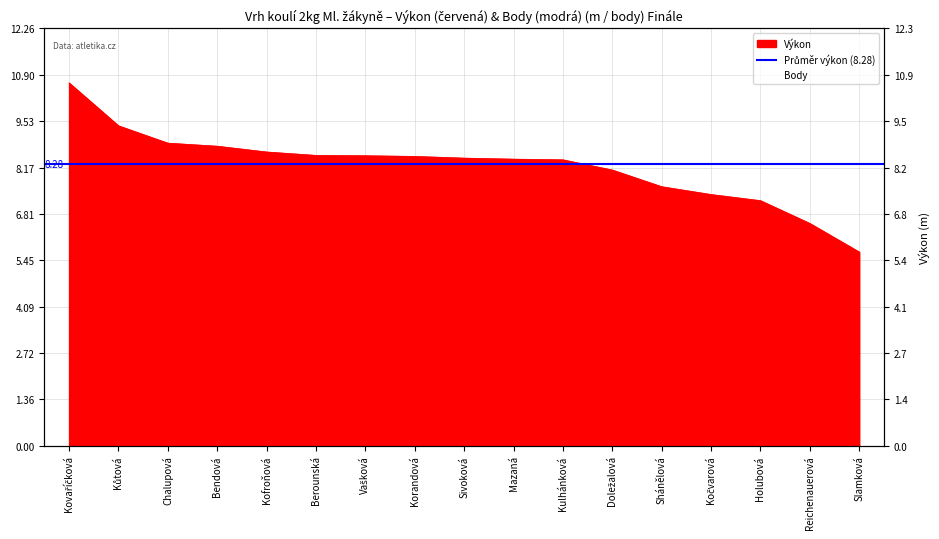

The chart shows a value of 2.7 at Doležalová. True or false?

False